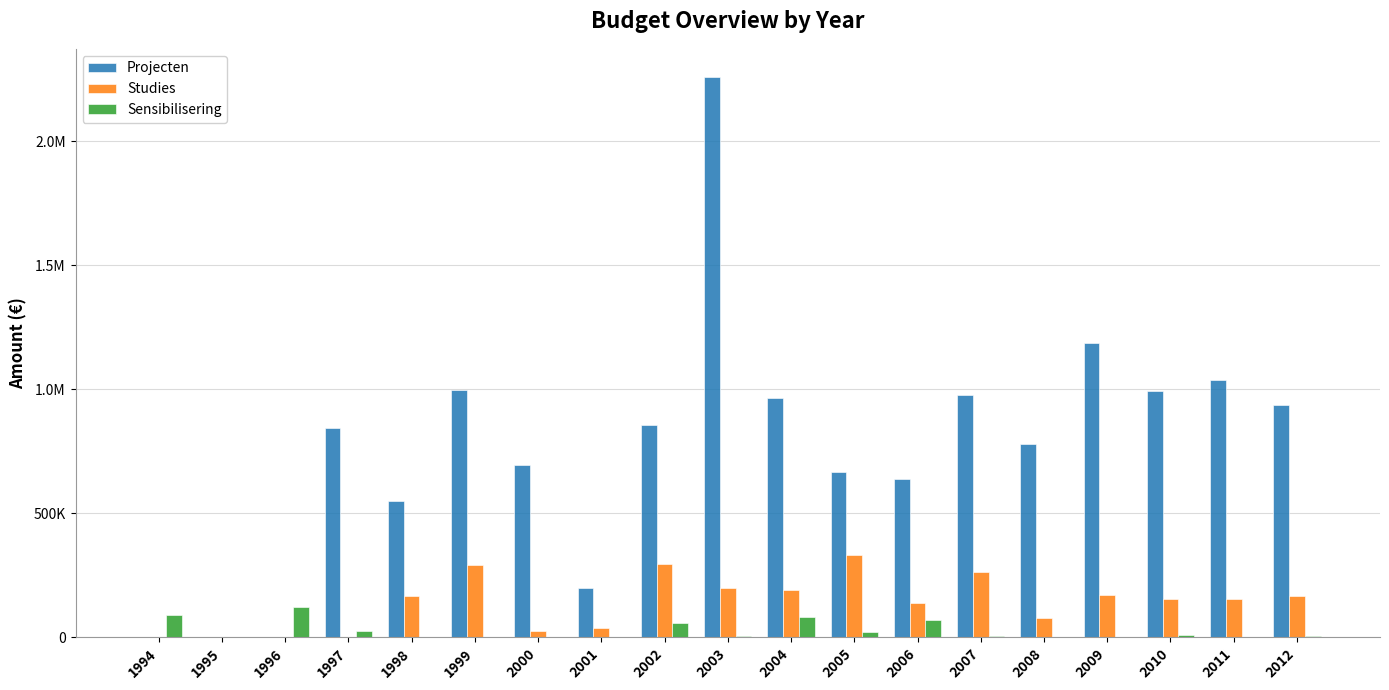

What are all the series names shown in the legend?

Projecten, Studies, Sensibilisering